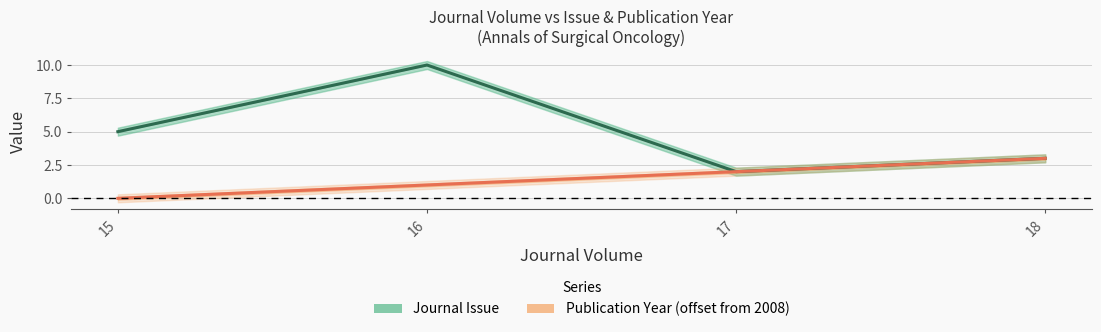

What is the average value of the Journal Issue series?

5